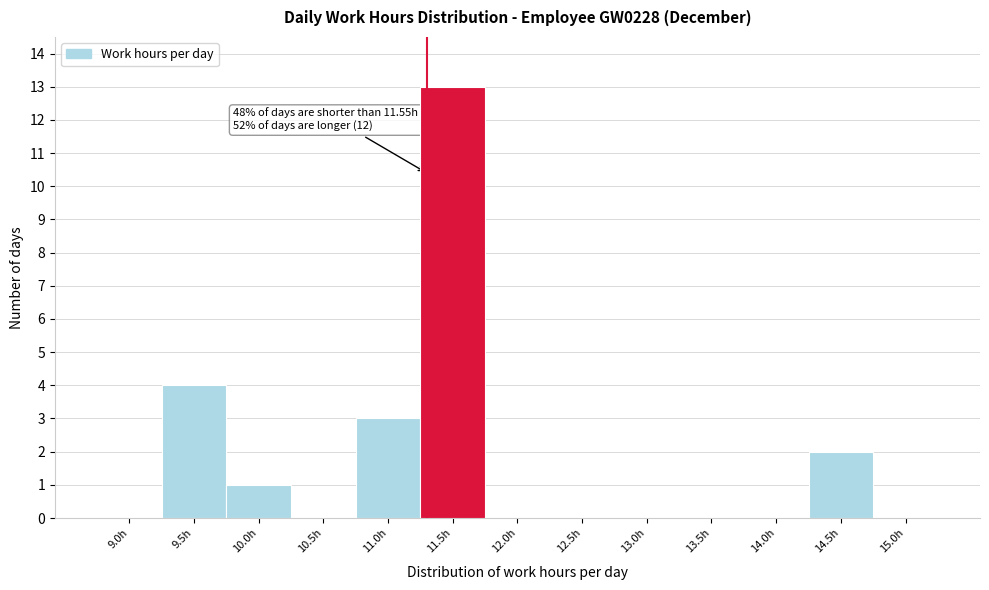

Reading right to left, what are all the values shown in this chart?

15.0h=0	14.5h=2	14.0h=0	13.5h=0	13.0h=0	12.5h=0	12.0h=0	11.5h=13	11.0h=3	10.5h=0	10.0h=1	9.5h=4	9.0h=0